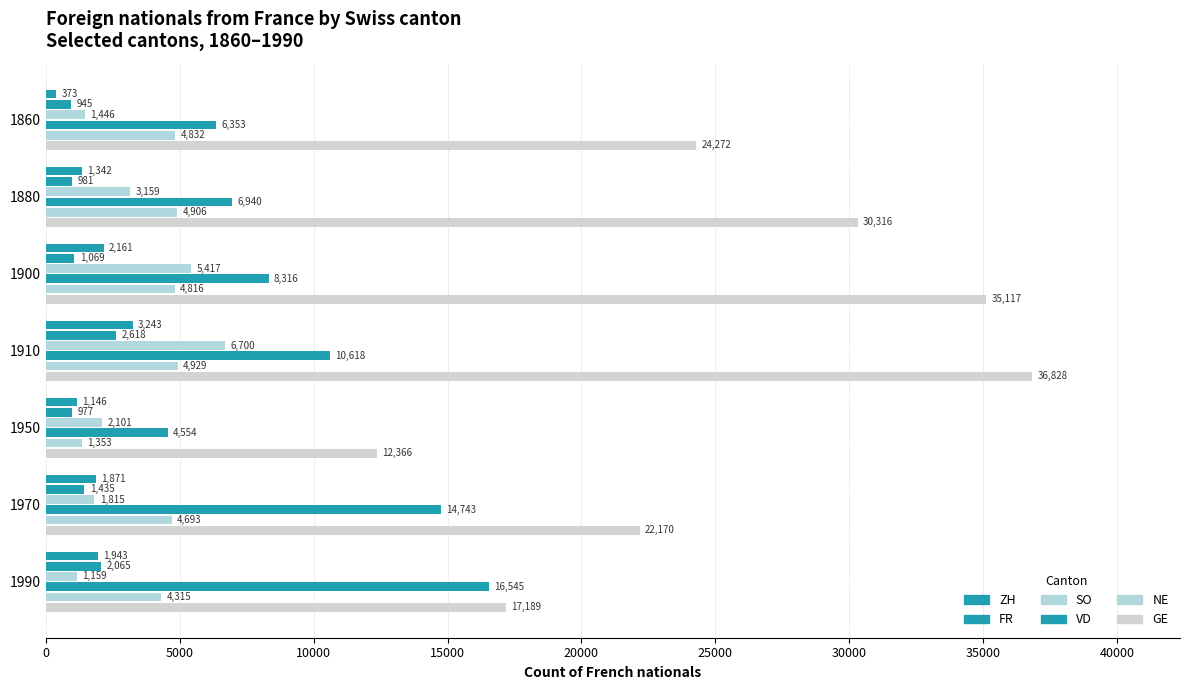

How many data points in FR are less than 1069?

3